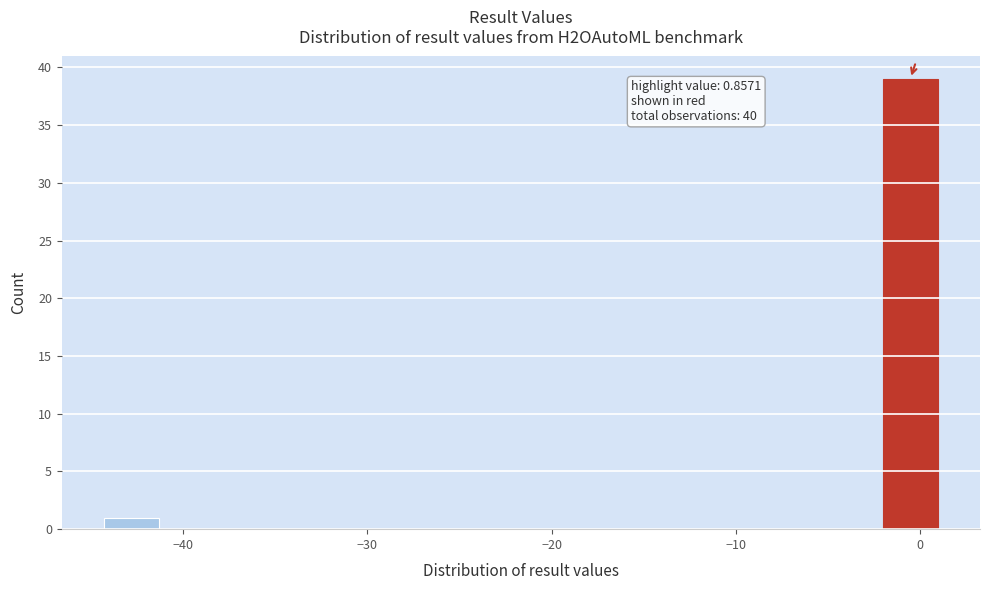

Around what value on the x-axis is the tallest bar? Give the approximate position of its centre, as read against the axis.

-1